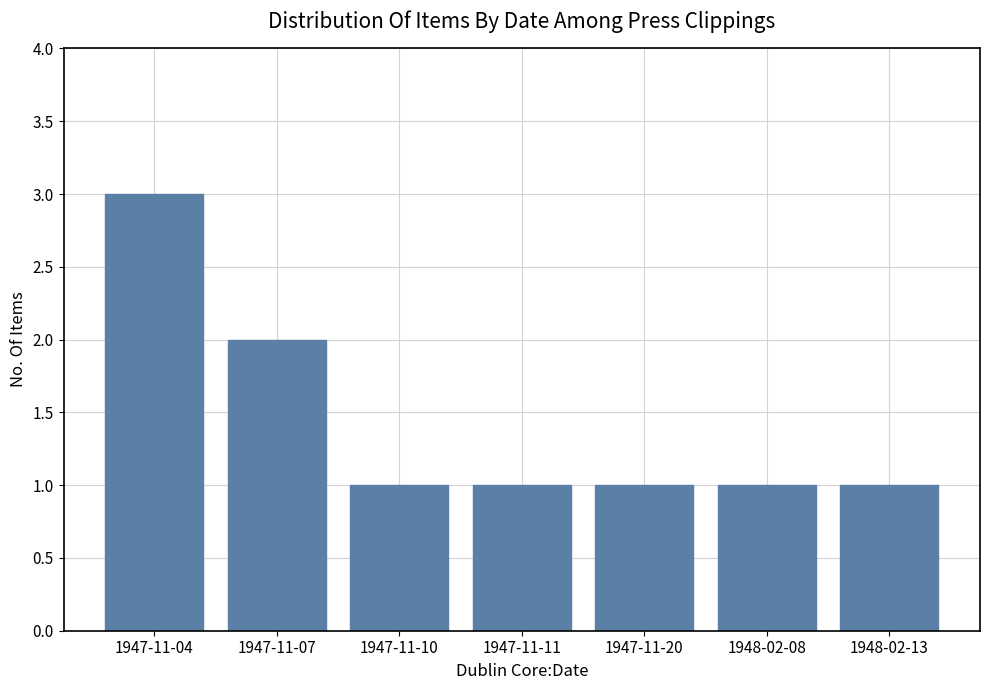

What position from the right is 1947-11-07?

6